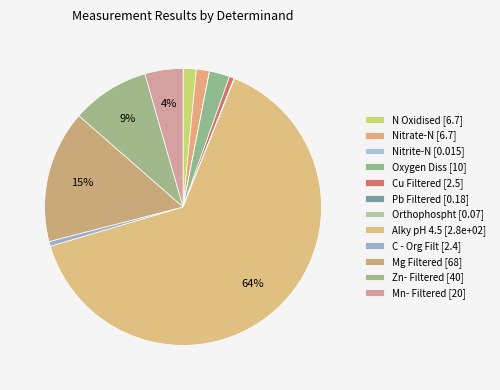

Count the number of slices in the pie.

12